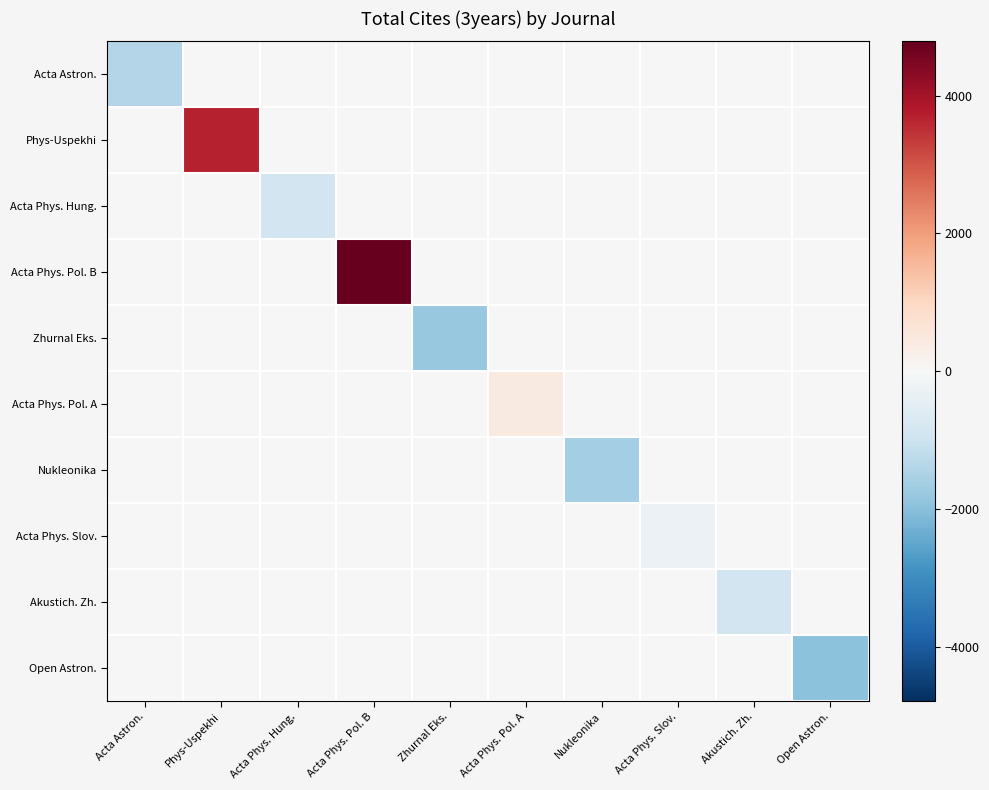

Which has a higher value, Nukleonika or Open Astron.?

Nukleonika